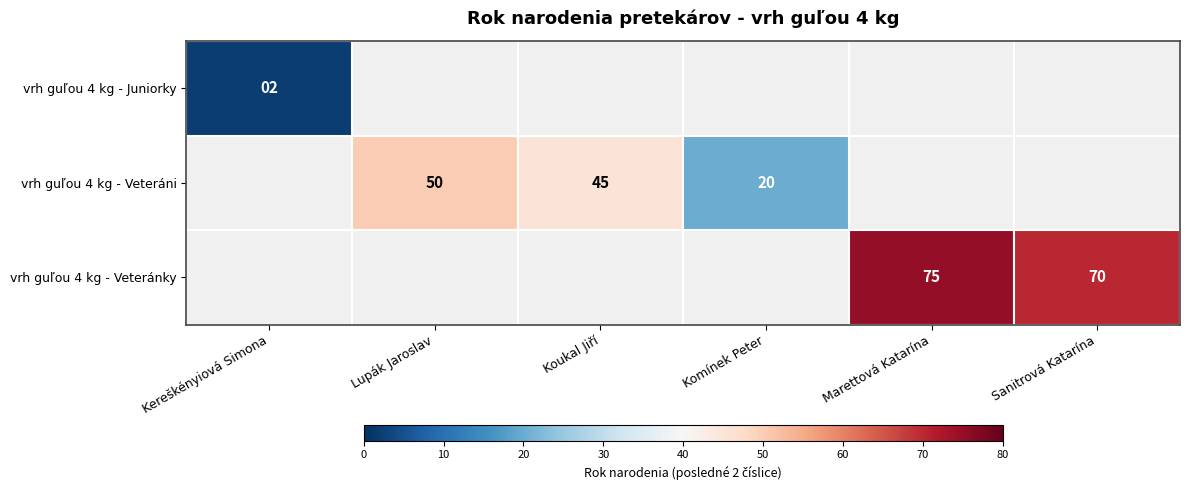

Is it true that vrh guľou 4 kg - Veteránky equals 123 at Sanitrová Katarína?

False